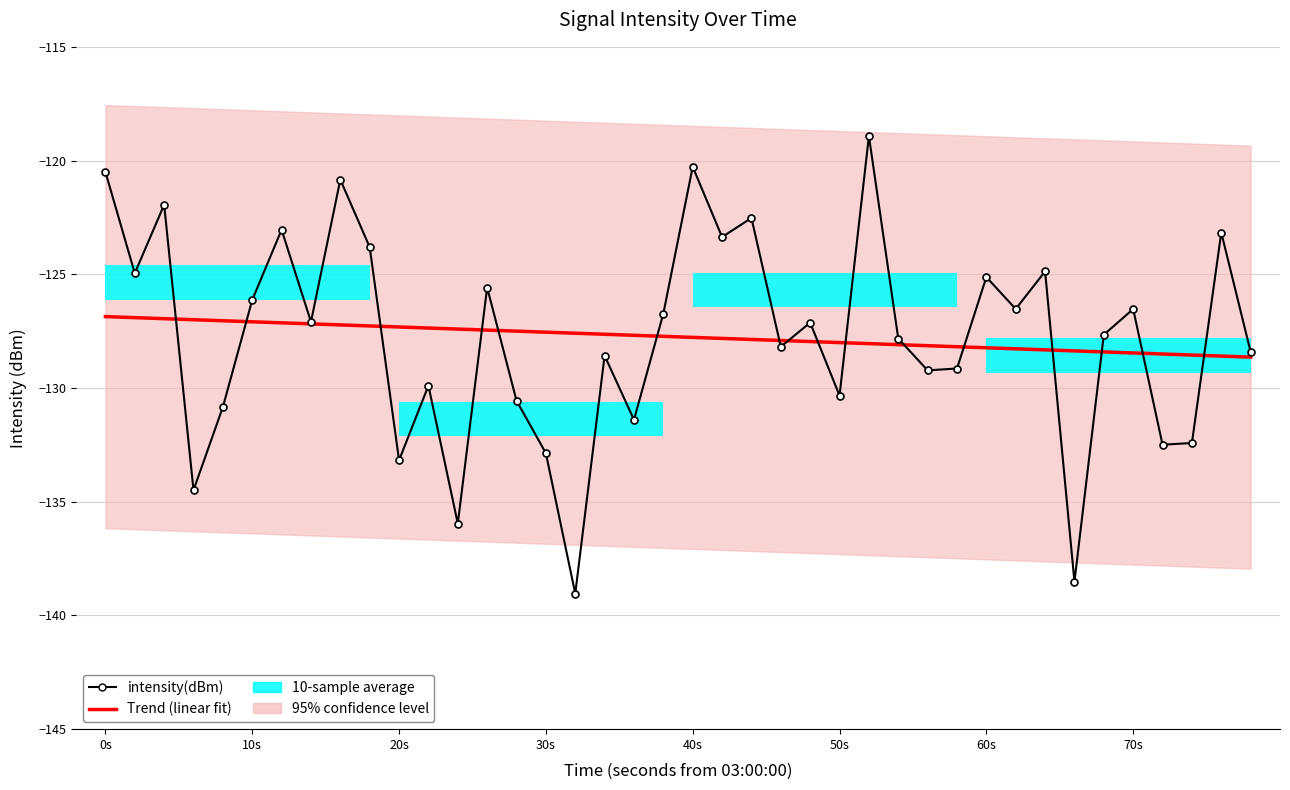

What is the difference between the maximum and second lowest values in the Trend (linear fit) series?

1.7